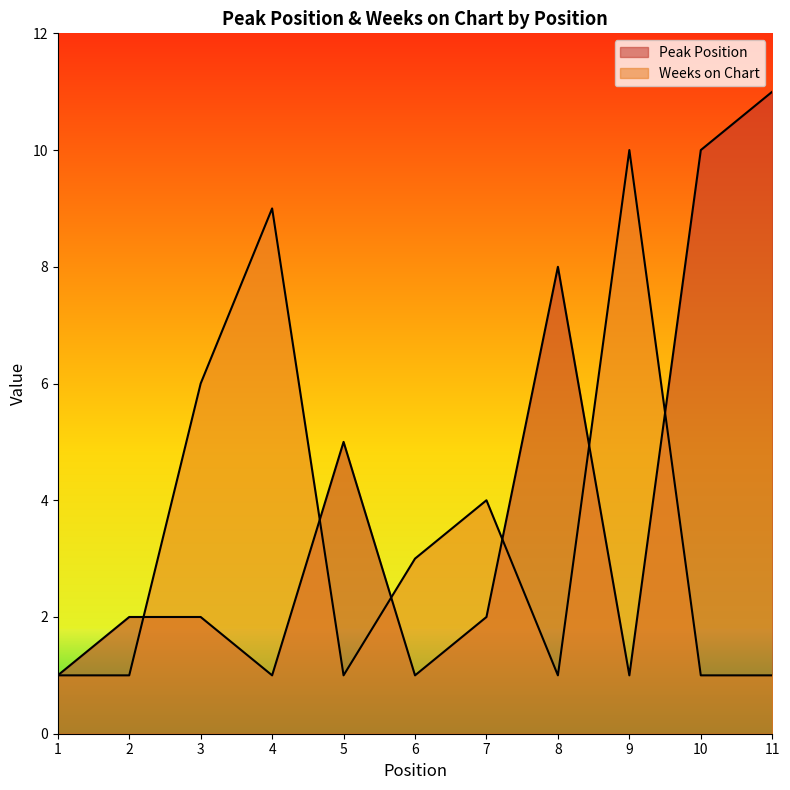

Reading right to left, transcribe all the data shown in this chart.

Peak Position: 11	10	1	8	2	1	5	1	2	2	1
Weeks on Chart: 1	1	10	1	4	3	1	9	6	1	1